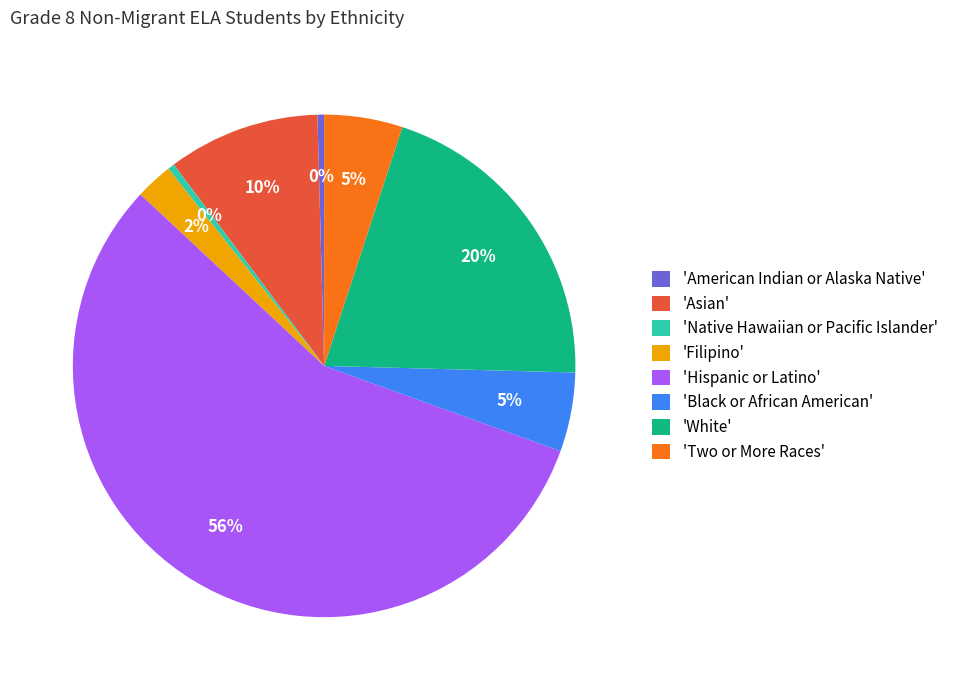

Is there a majority slice in this chart?

Yes